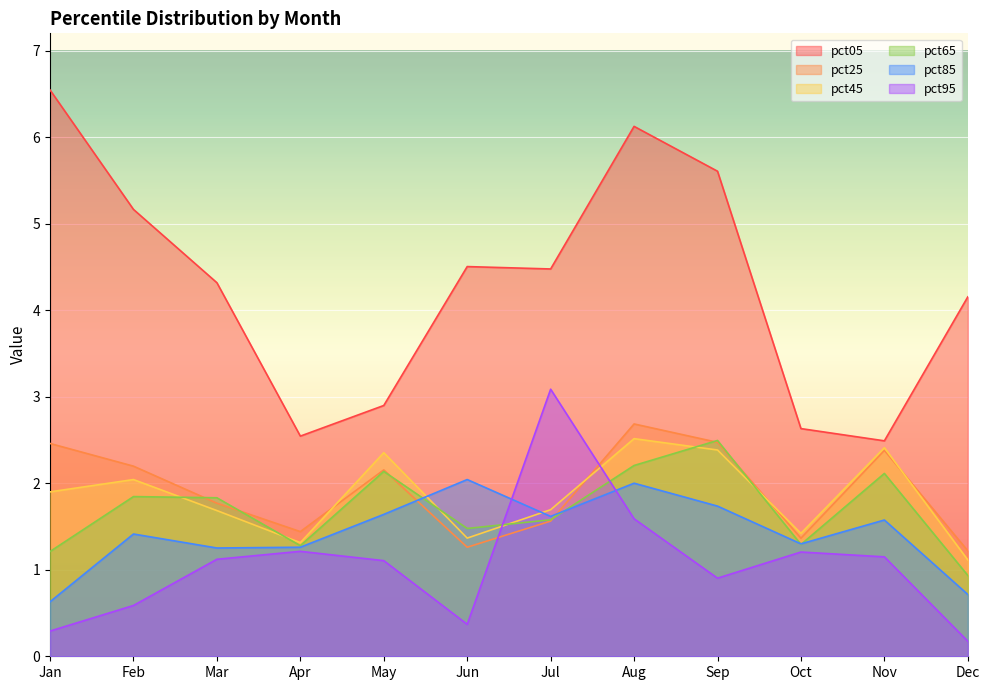

At how many categories does at least one series exceed 5?

4